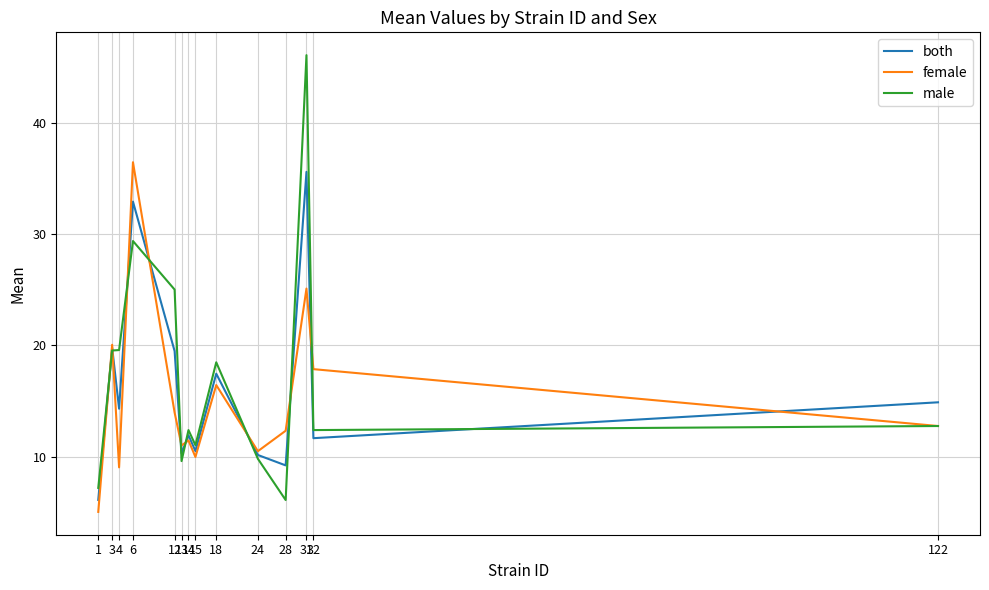

The value of both at 15 is 10.5. True or false?

True